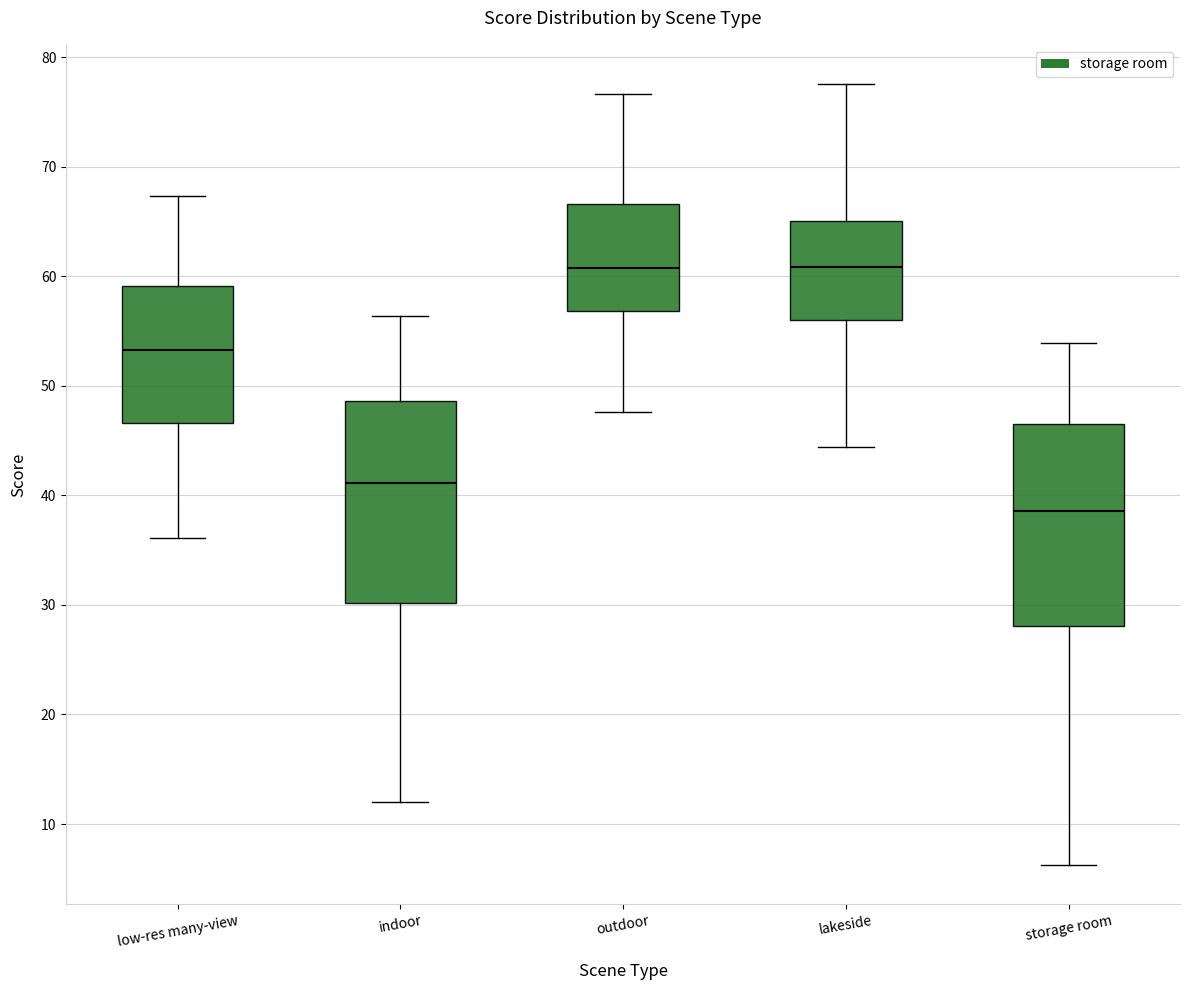

Where is the upper edge of the box for lakeside on the y-axis? The values are not printed on the chart, so give them approximately, as read against the axis.

65